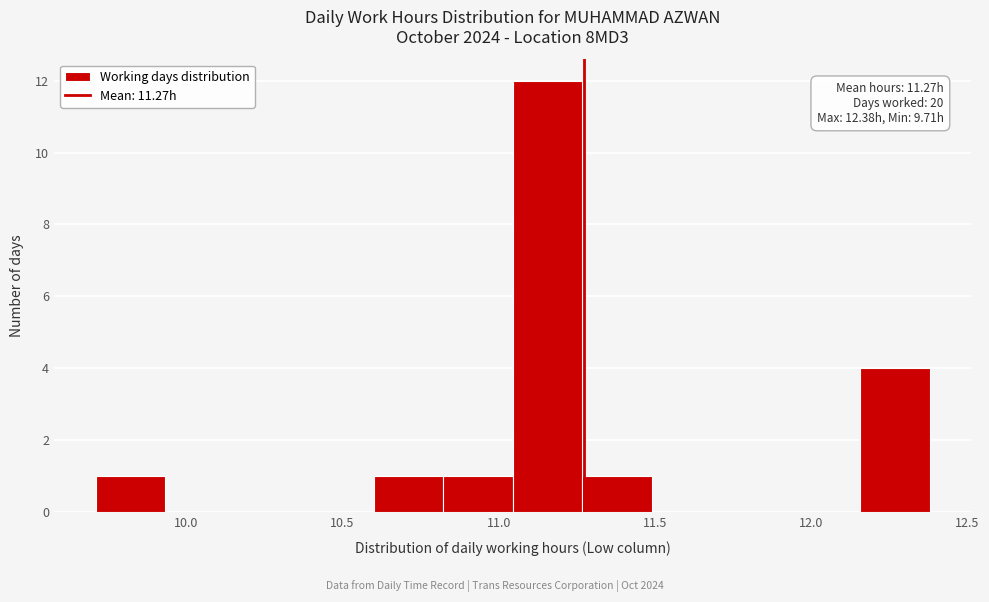

Which range on the x-axis has the tallest bar?

11.05 to 11.25